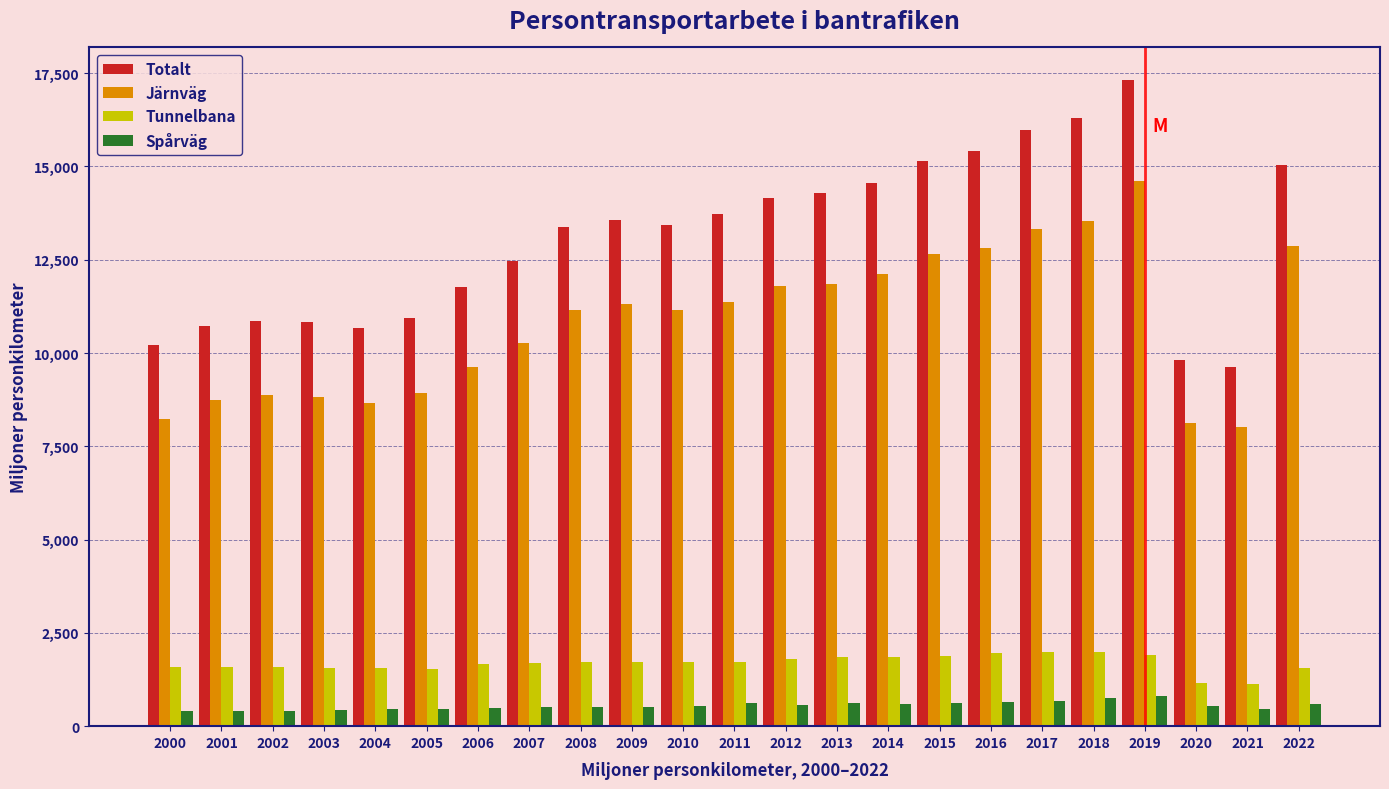

What is the greatest value displayed?

17321.6